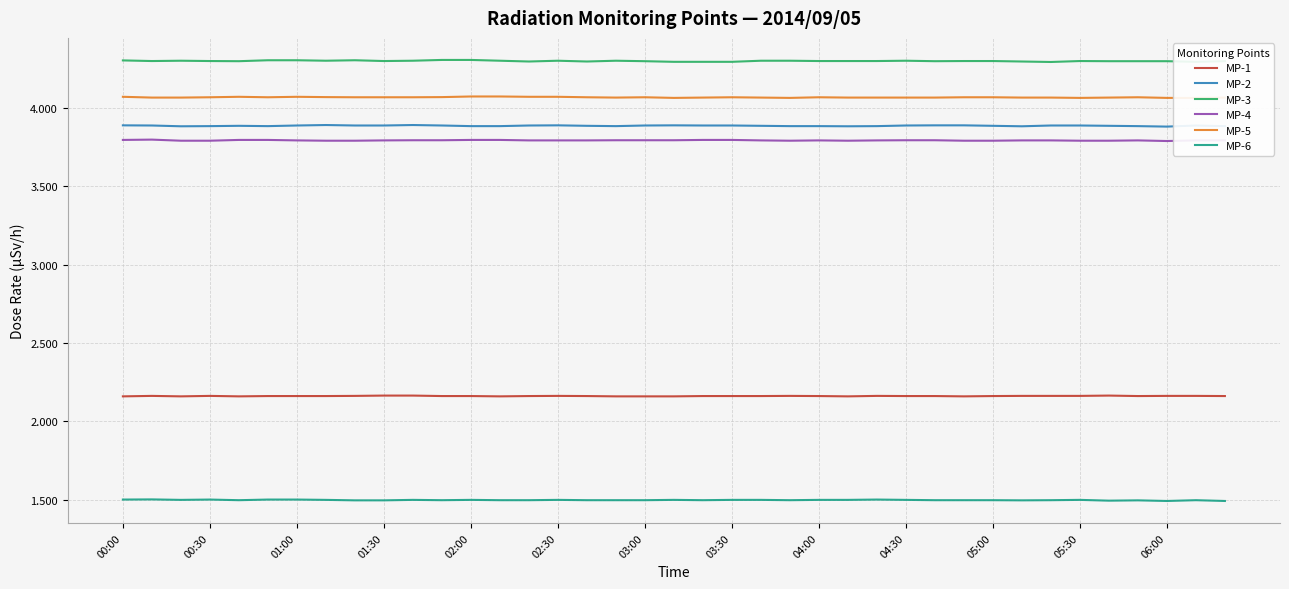

True or false: MP-2 and MP-1 intersect in this chart.

False